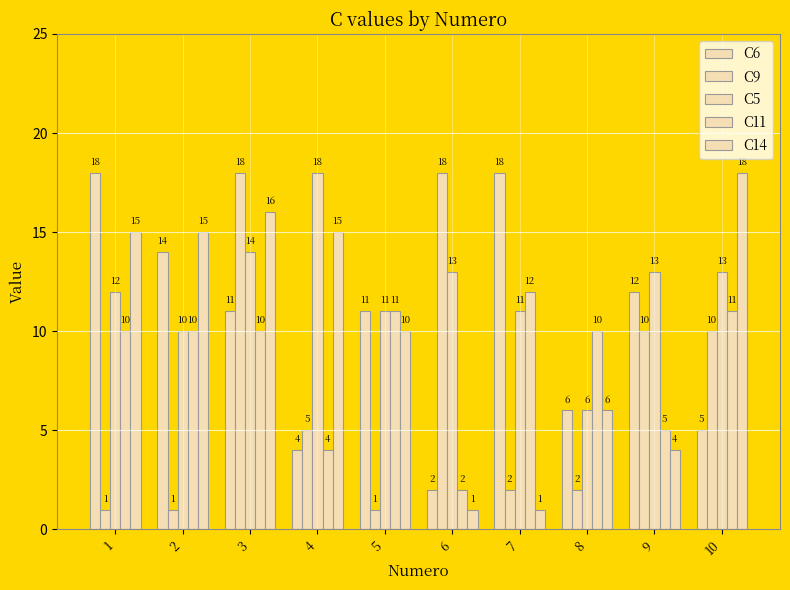

Which series has the largest total across all categories?

C5